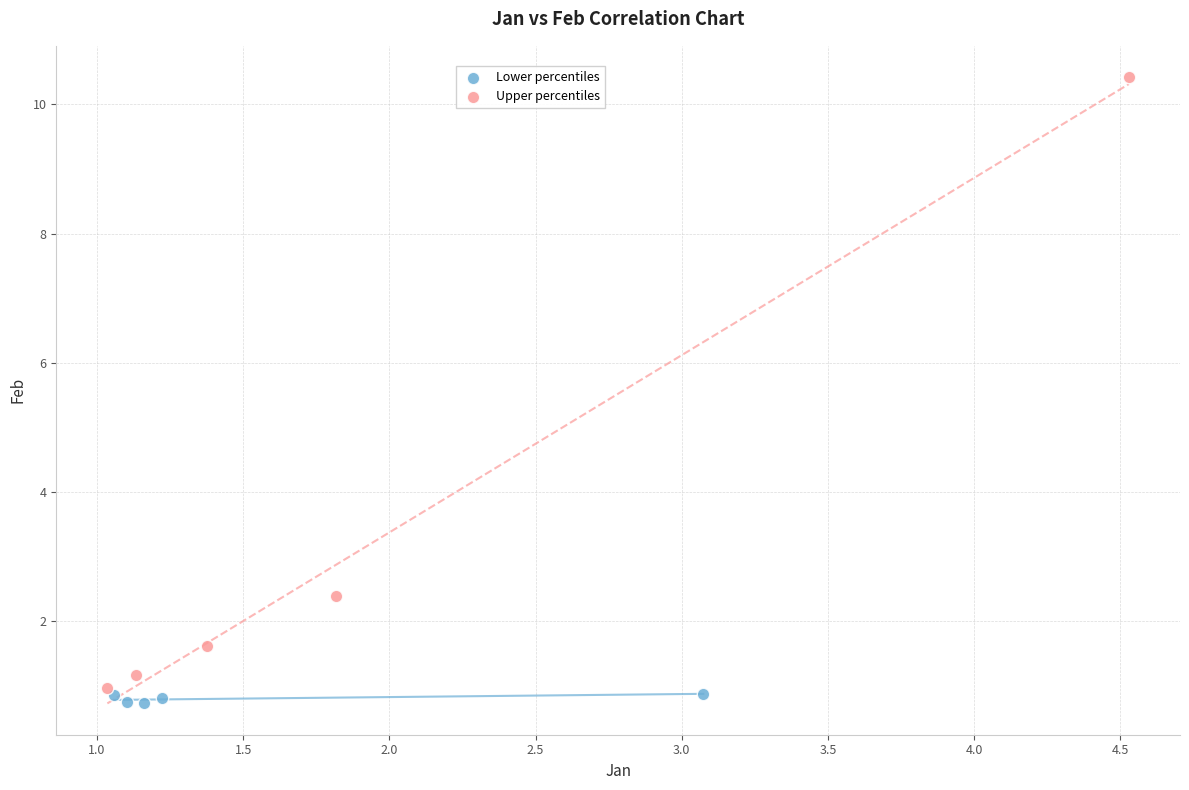

Which series reaches the maximum Y coordinate?

Upper percentiles